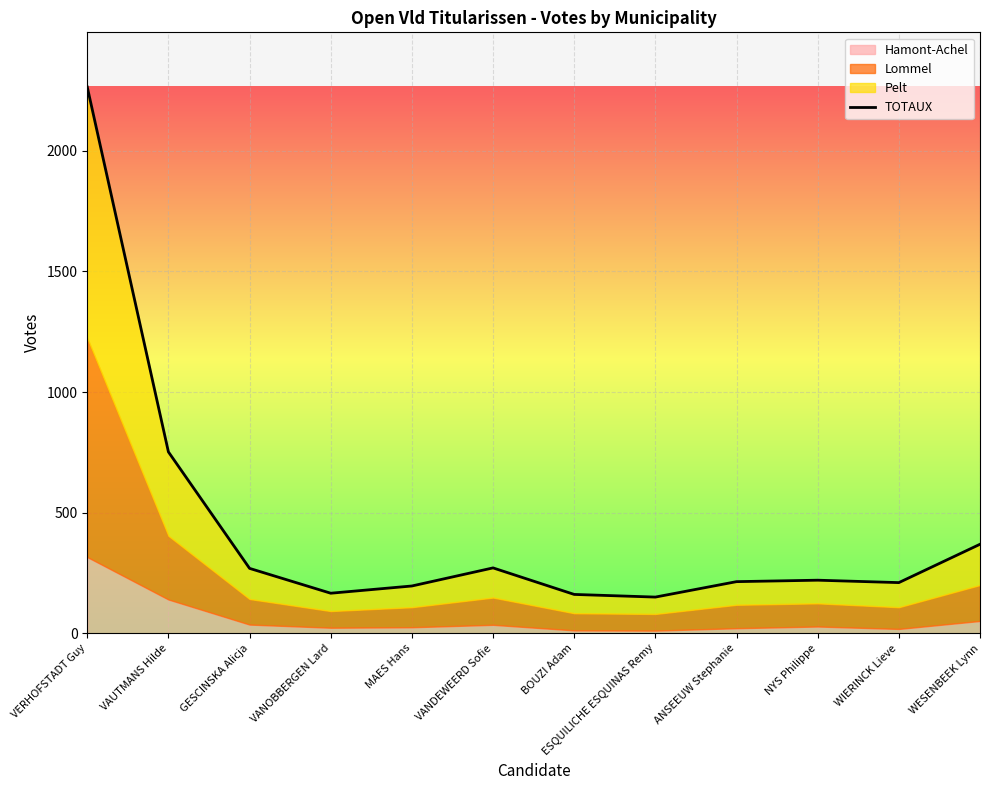

Reading right to left, transcribe all the data shown in this chart.

WESENBEEK Lynn=369	WIERINCK Lieve=210	NYS Philippe=220	ANSEEUW Stephanie=214	ESQUILICHE ESQUINAS Remy=150	BOUZI Adam=161	VANDEWEERD Sofie=271	MAES Hans=196	VANOBBERGEN Lard=166	GESCINSKA Alicja=269	VAUTMANS Hilde=752	VERHOFSTADT Guy=2265